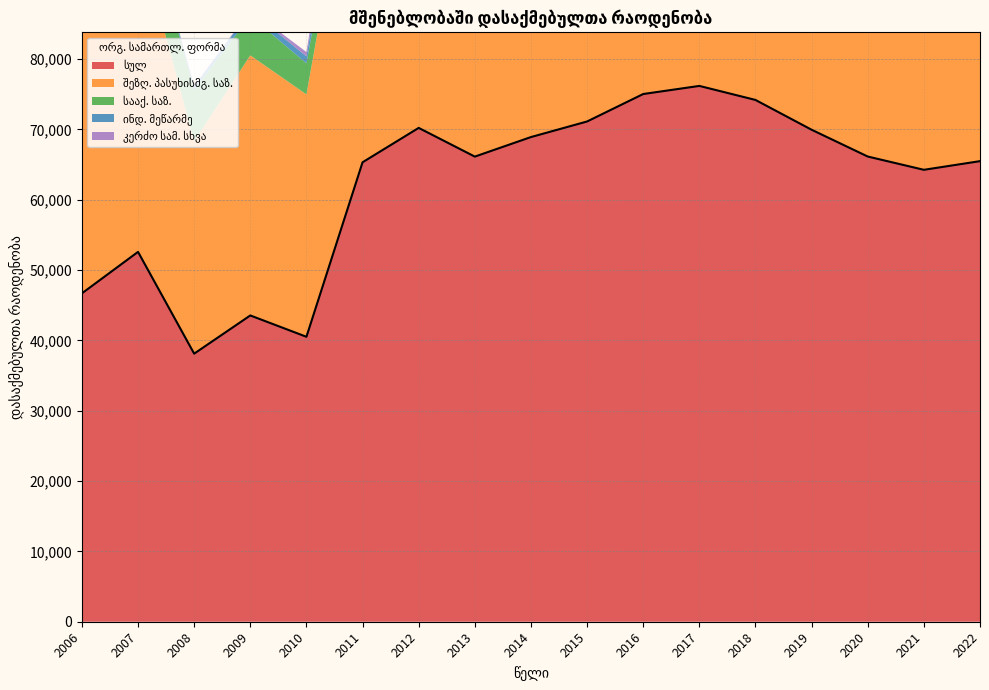

At which category is the sum across all series the highest?

2017